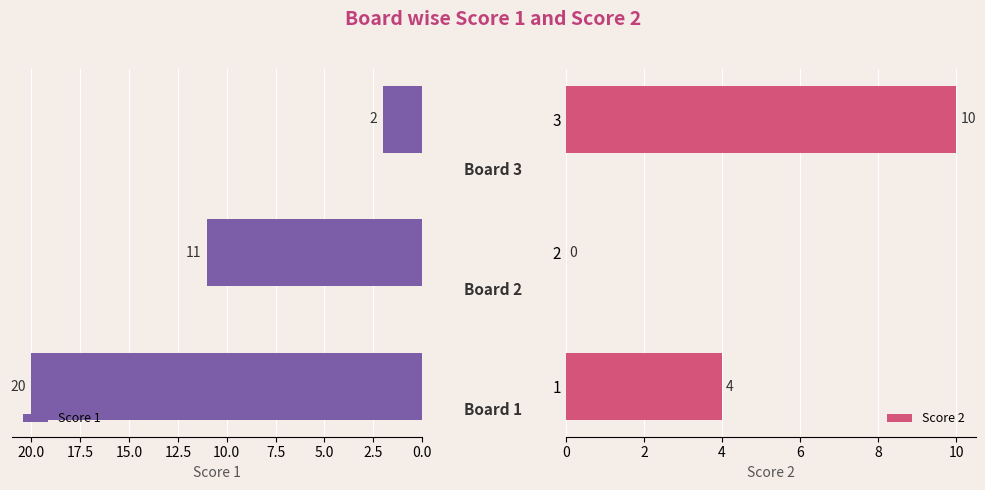

Which series has the largest total across all categories?

Score 1